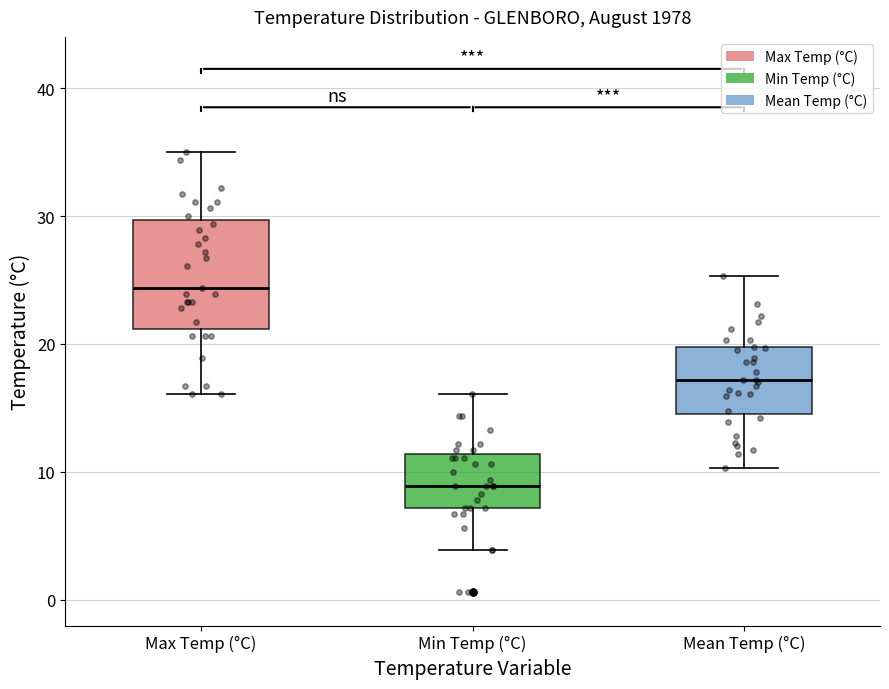

Which box is the tallest, from its lower edge to its upper edge?

Max Temp (°C)